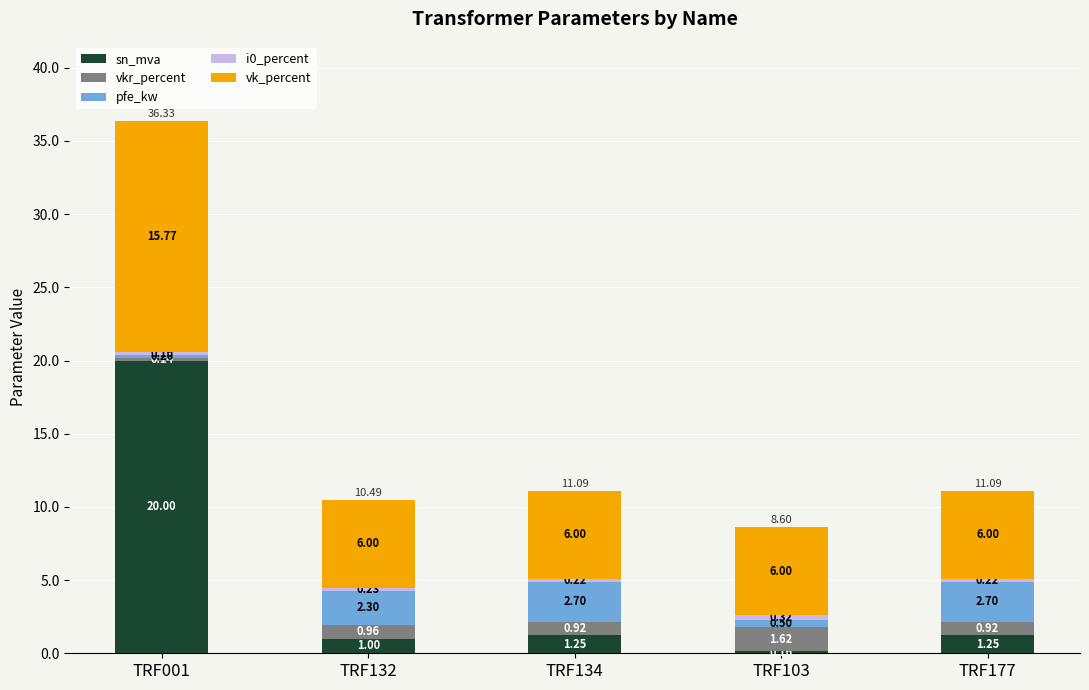

What is the difference between the maximum and second lowest values in the sn_mva series?

19.0